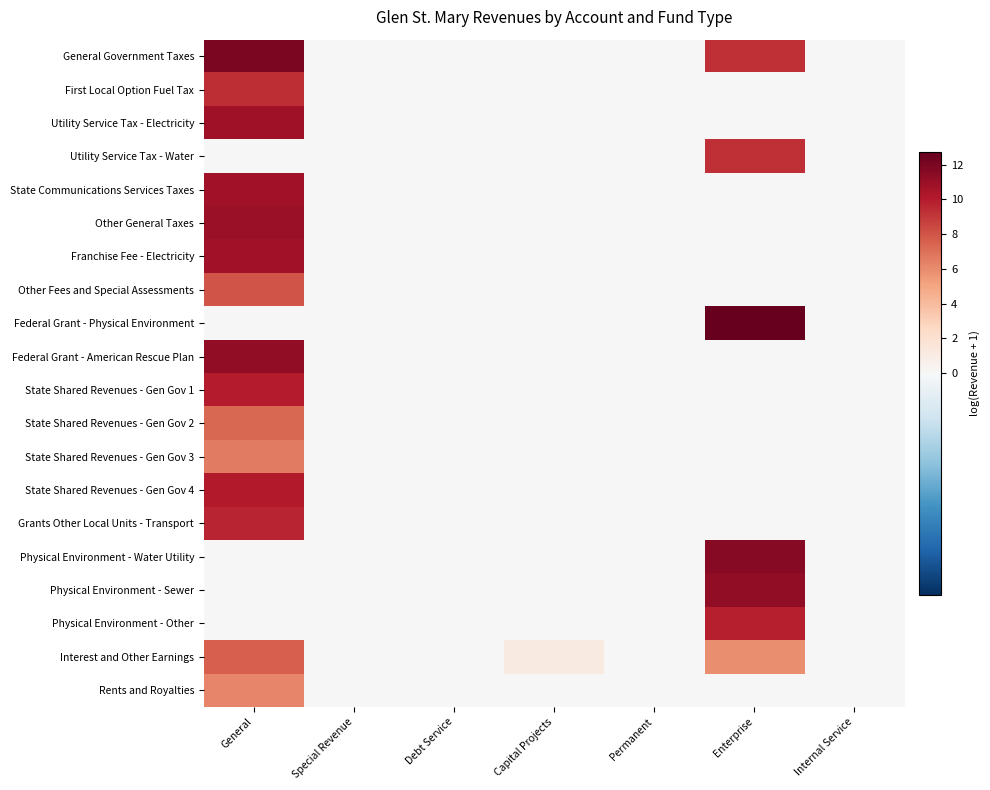

At Permanent, list the series in order from smallest to largest.

General Government Taxes, First Local Option Fuel Tax, Utility Service Tax - Electricity, Utility Service Tax - Water, State Communications Services Taxes, Other General Taxes, Franchise Fee - Electricity, Other Fees and Special Assessments, Federal Grant - Physical Environment, Federal Grant - American Rescue Plan, State Shared Revenues - Gen Gov 1, State Shared Revenues - Gen Gov 2, State Shared Revenues - Gen Gov 3, State Shared Revenues - Gen Gov 4, Grants Other Local Units - Transport, Physical Environment - Water Utility, Physical Environment - Sewer, Physical Environment - Other, Interest and Other Earnings, Rents and Royalties